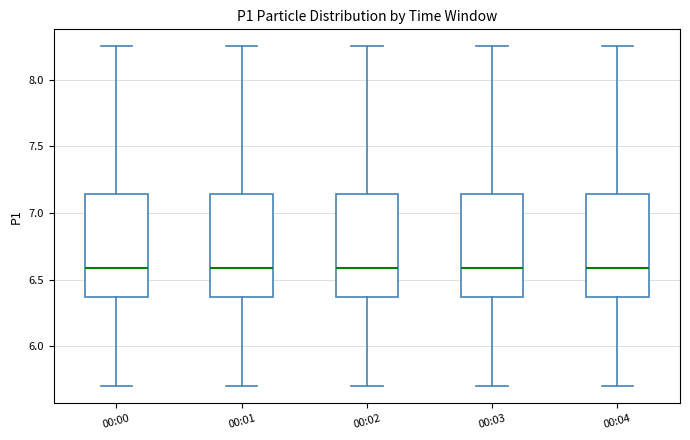

Where does the median line of the box for 00:00 sit on the y-axis? The values are not printed on the chart, so give them approximately, as read against the axis.

6.60